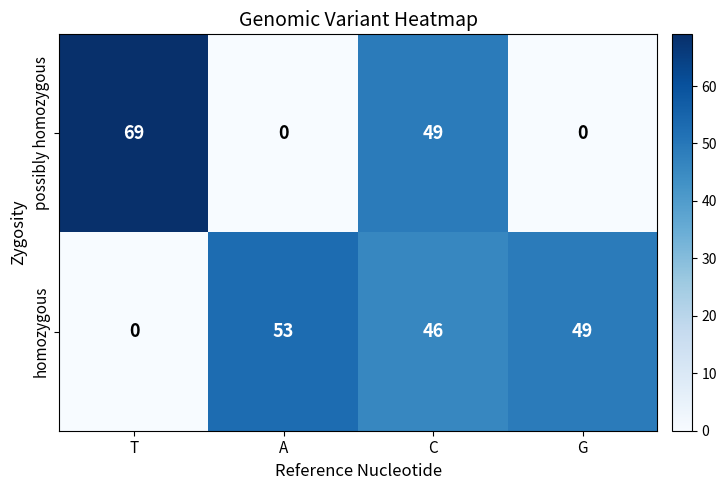

What is the difference between the maximum and second lowest values in the possibly homozygous series?

69